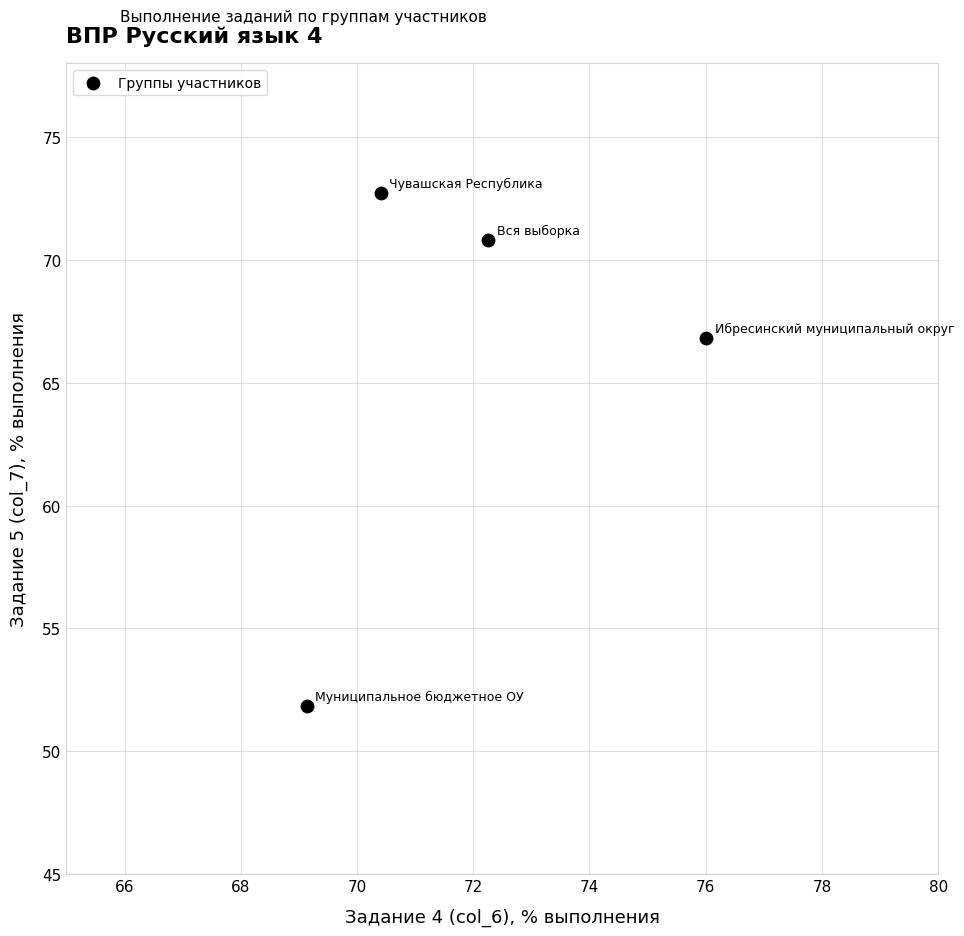

What Y value in the scatter plot is closest to 62?

66.8